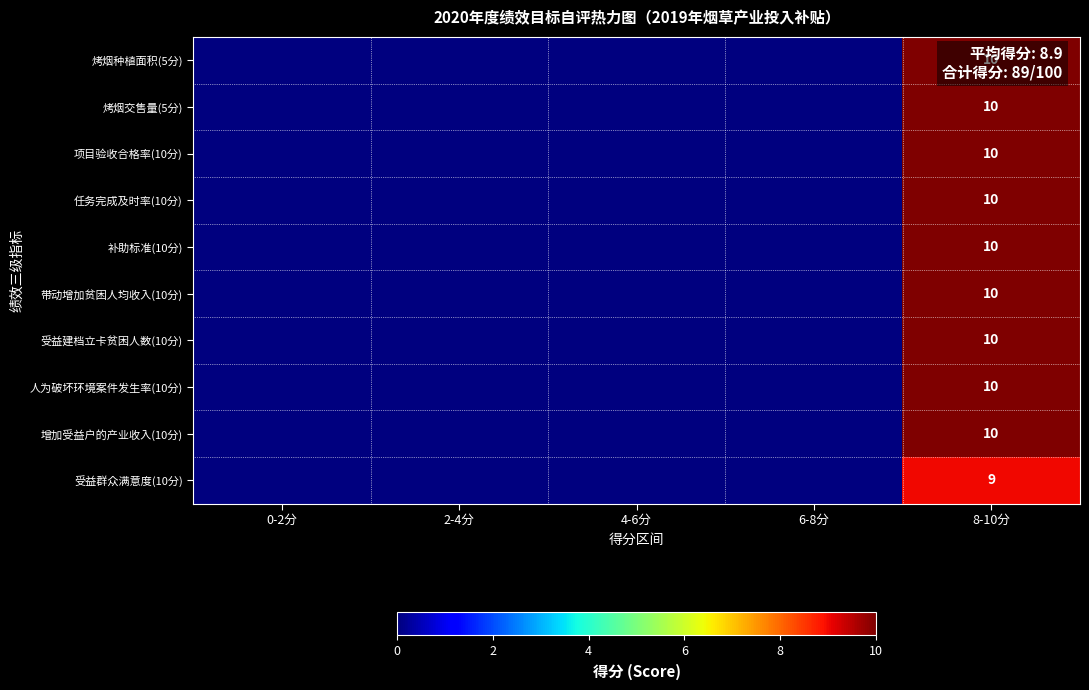

The value of 增加受益户的产业收入(10分) at 8-10分 is 14. True or false?

False